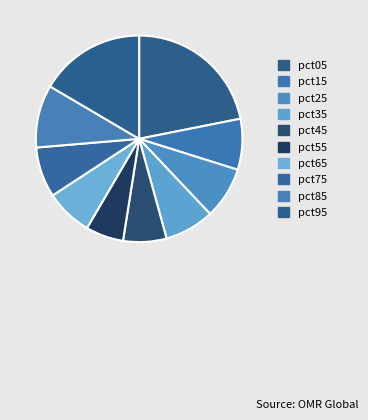

Count the number of slices in the pie.

10